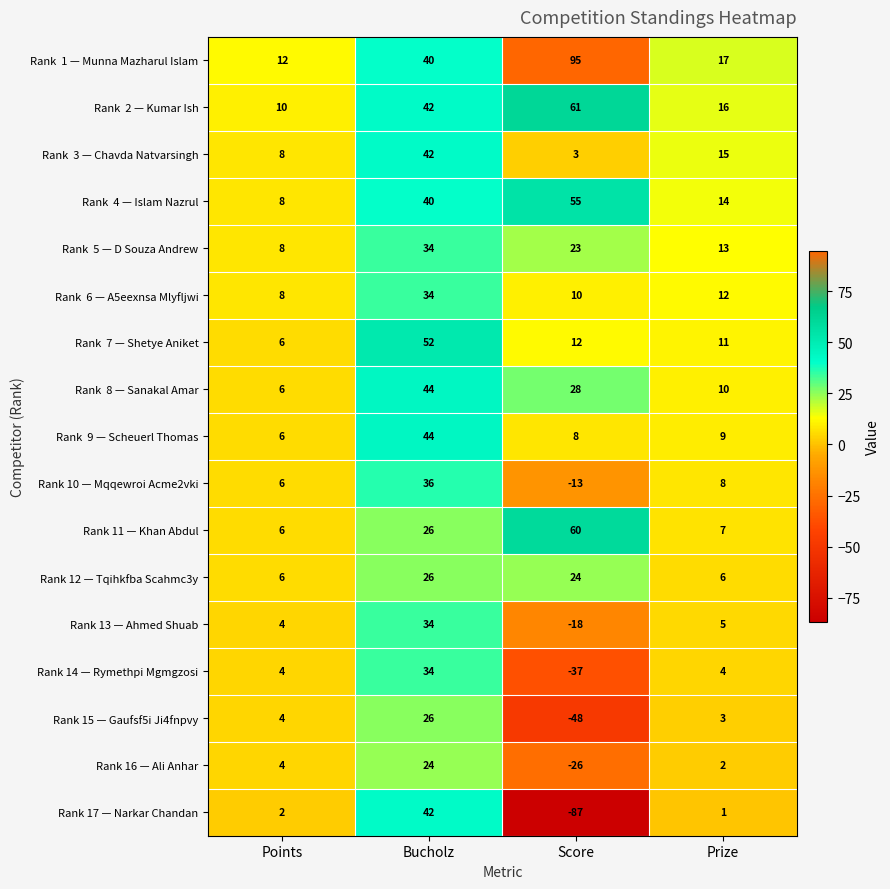

What is the smallest value displayed?

-87